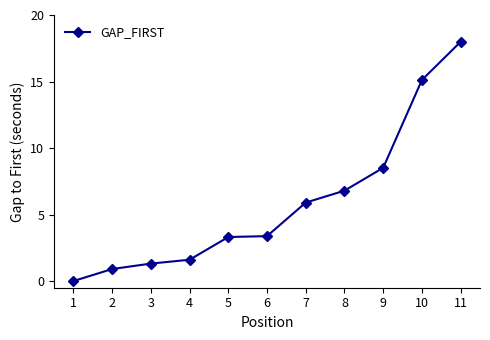

At which category does the chart reach its peak across all series?

11